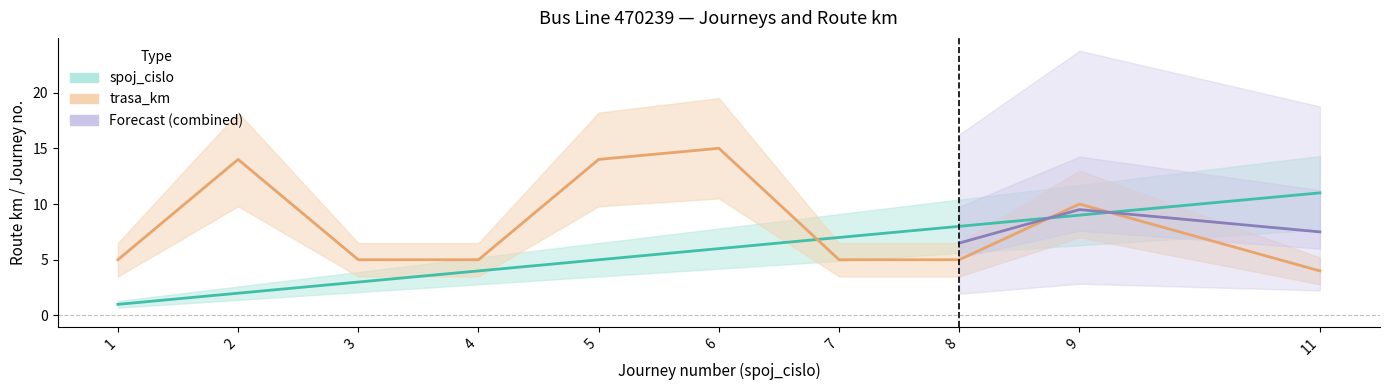

True or false: trasa_km and spoj_cislo intersect in this chart.

True